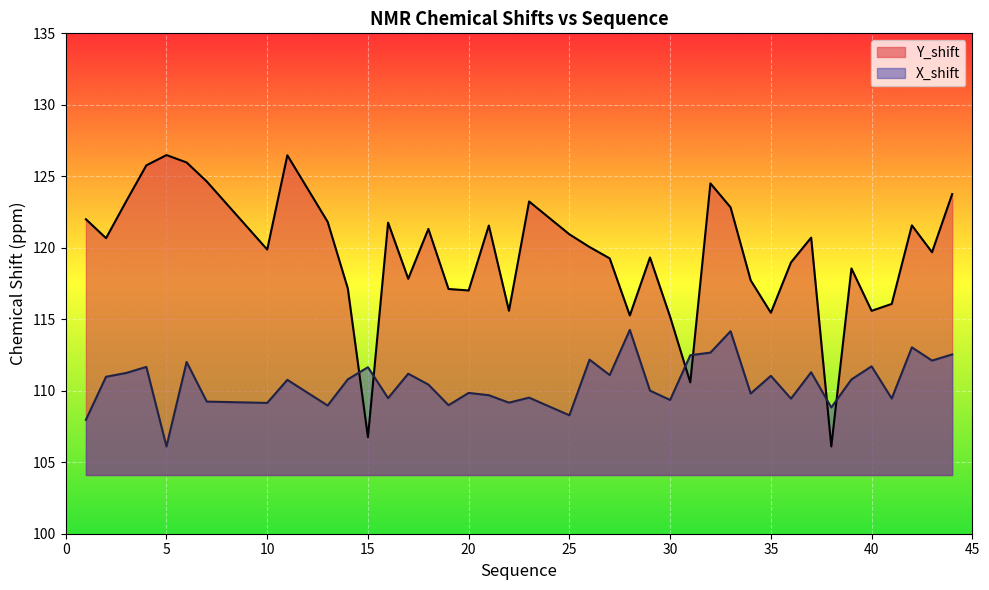

List the series in order of their peak value, highest first.

Y_shift, X_shift